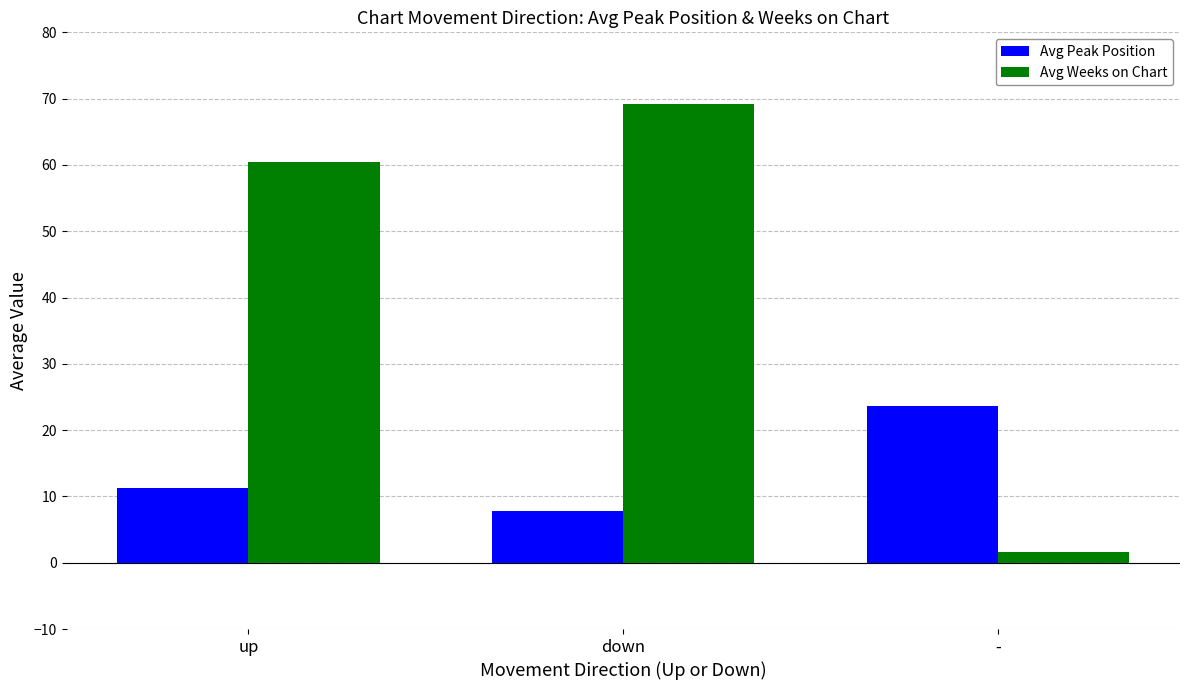

Which series changed the most between down and -?

Avg Weeks on Chart